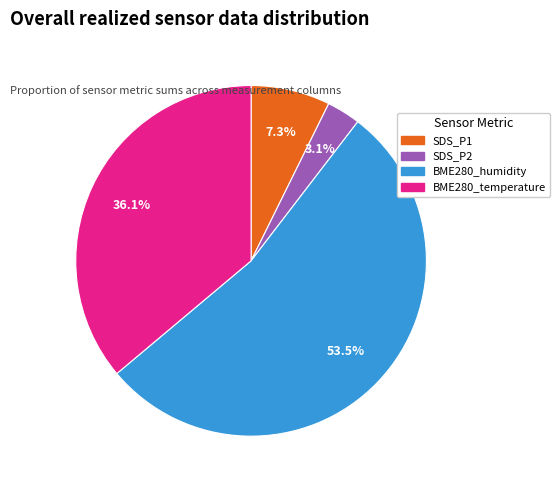

What is the majority slice?

BME280_humidity